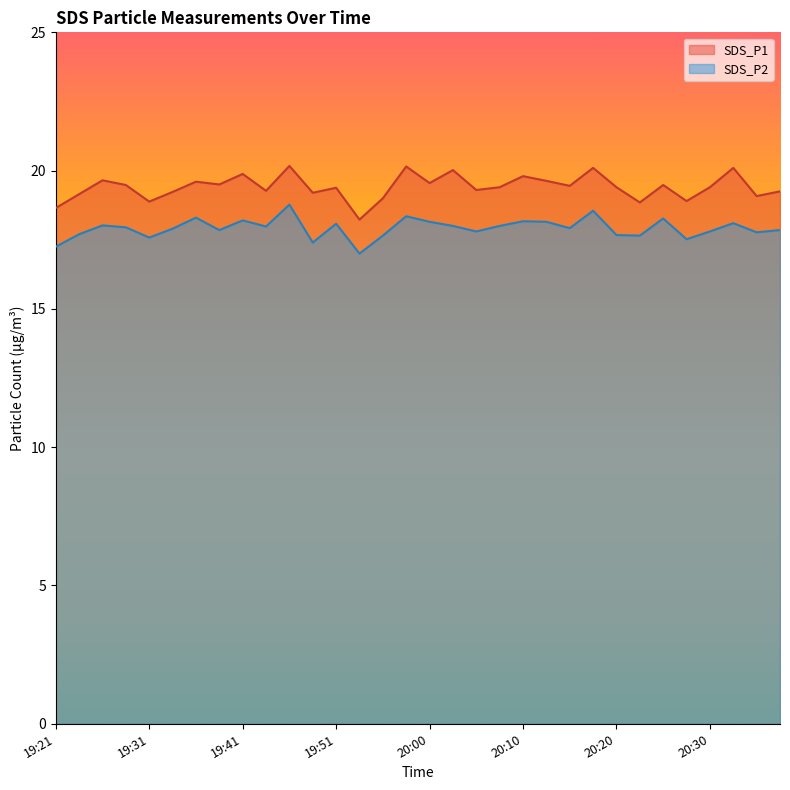

What is the highest value of the SDS_P1 series?

20.2